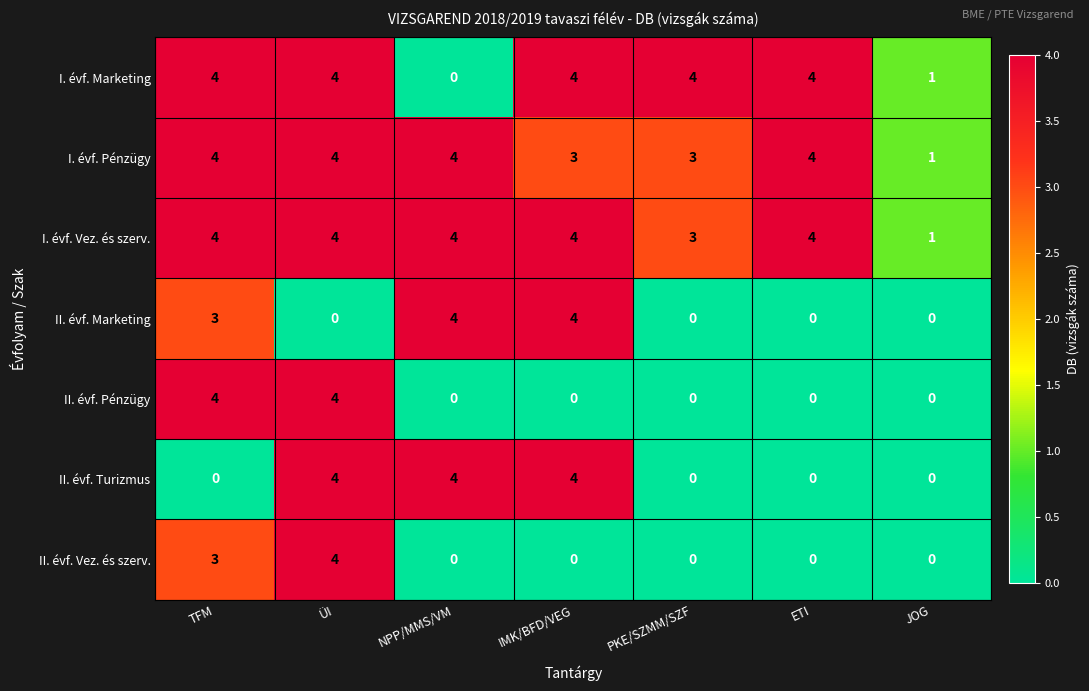

At which category is the sum across all series the highest?

ÜI